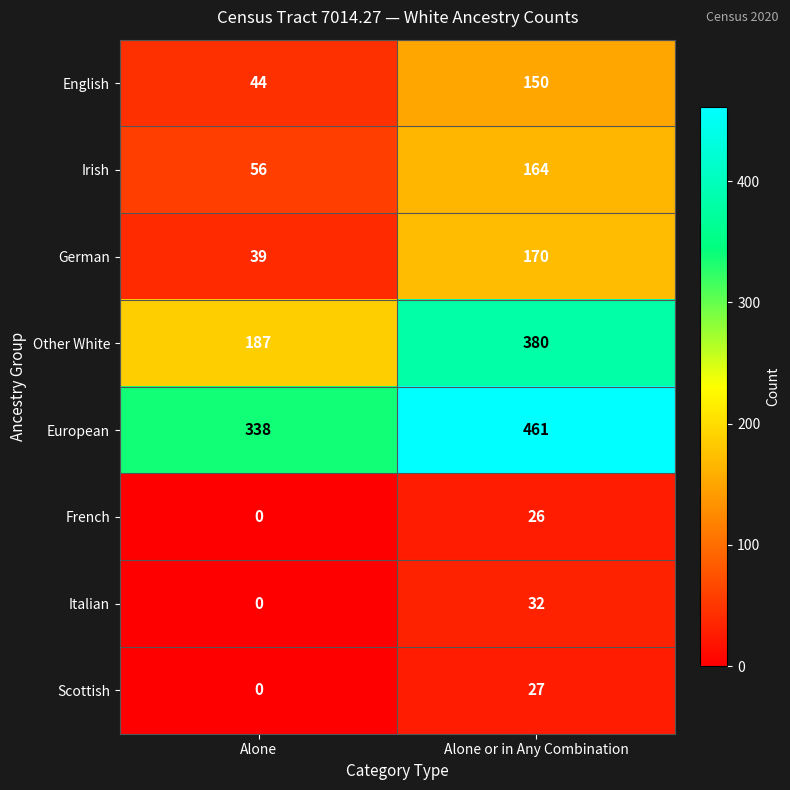

What is the difference between the European values at Alone and Alone or in Any Combination?

123